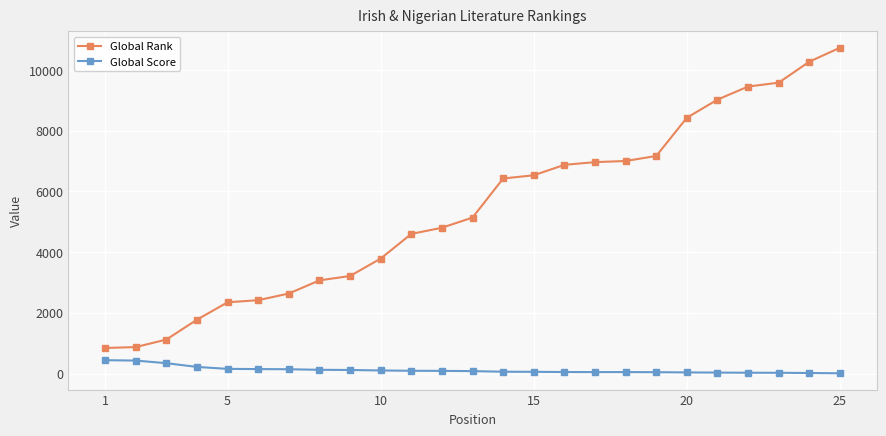

What is the maximum value for Global Score?

440